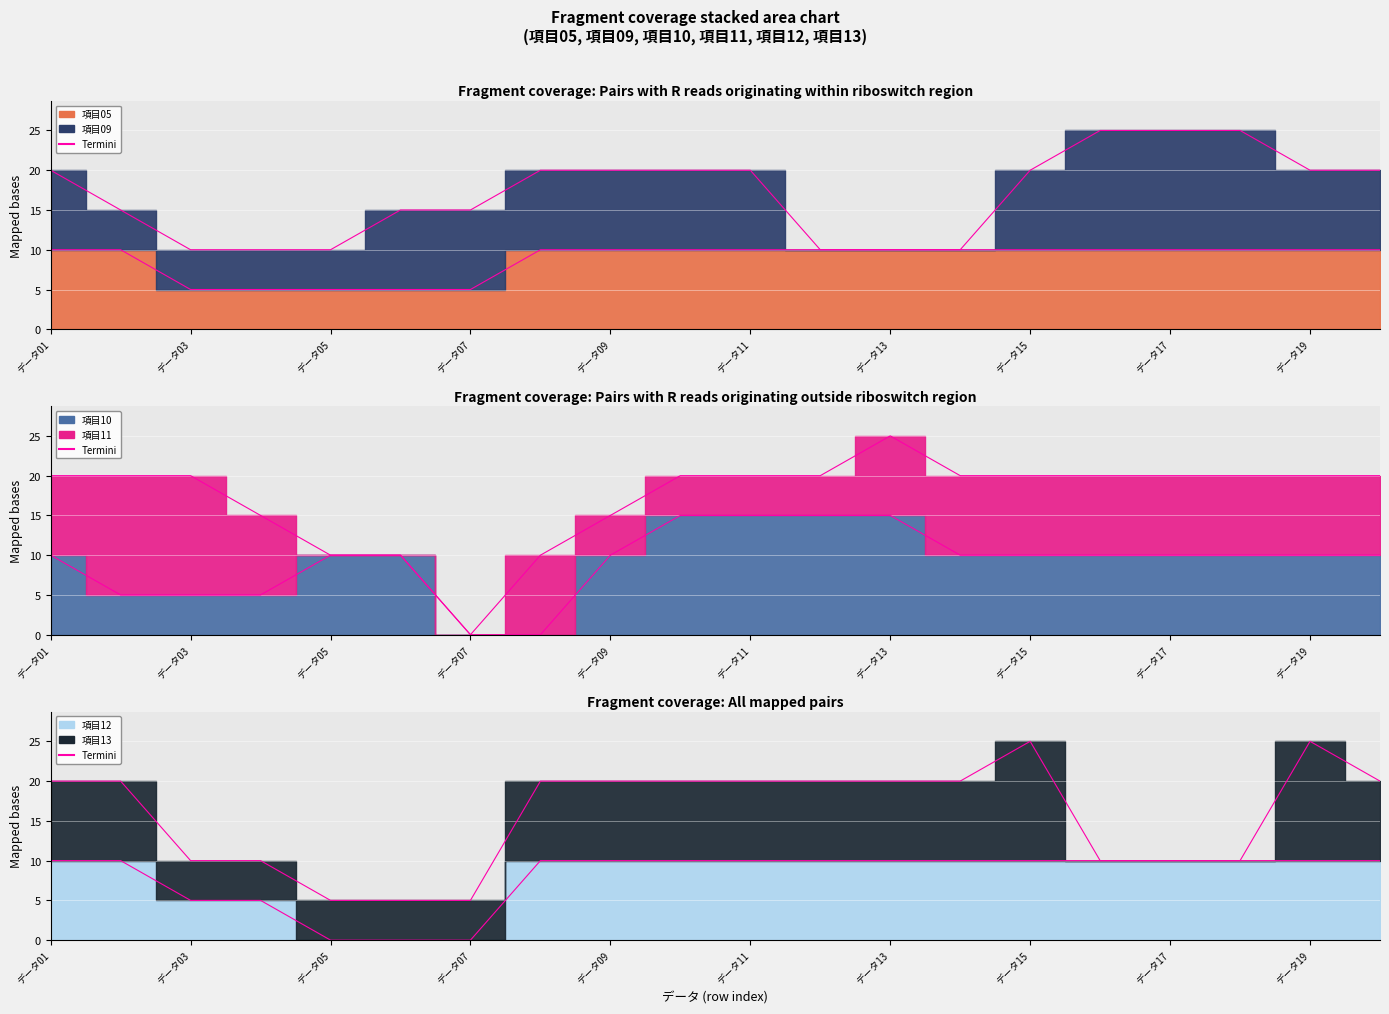

At which label is Termini_項目10 closest to 7?

データ03